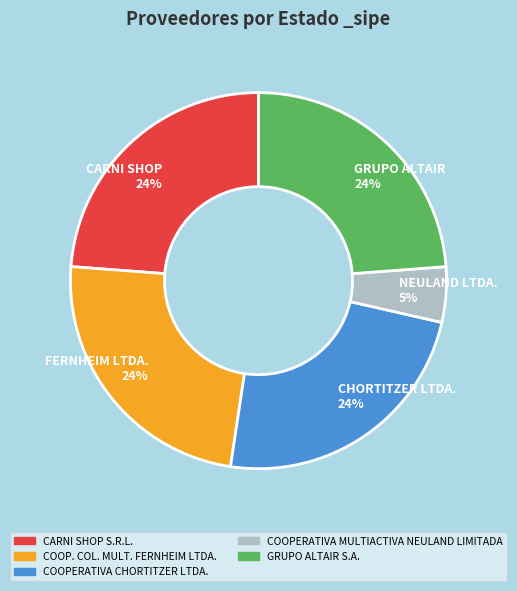

Does any single category account for the majority?

No